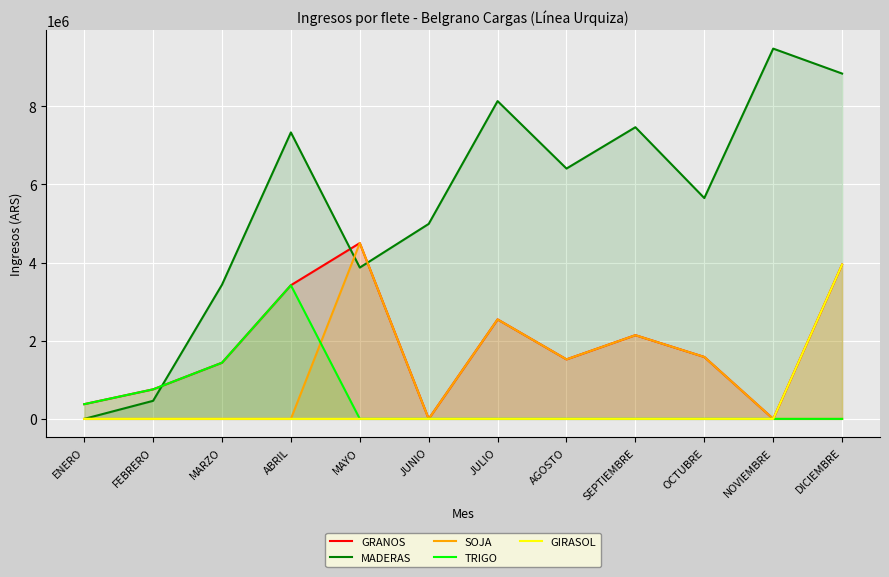

Is it true that MADERAS equals 4987675.0 at JUNIO?

True